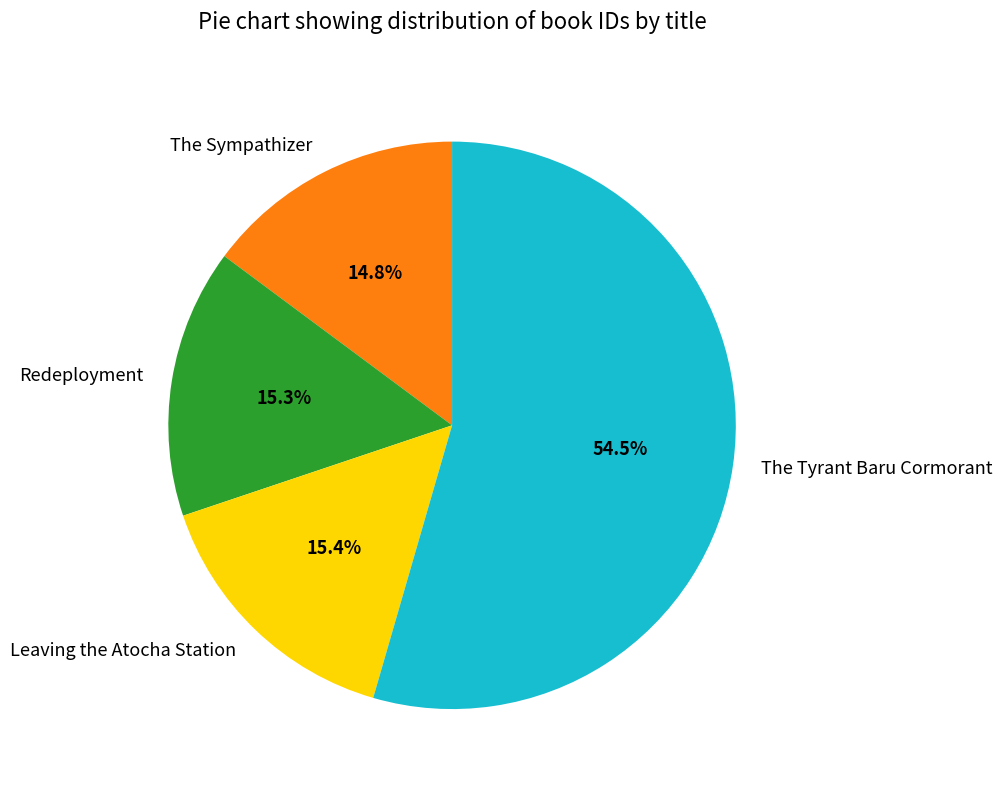

How many segments does this pie chart have?

4